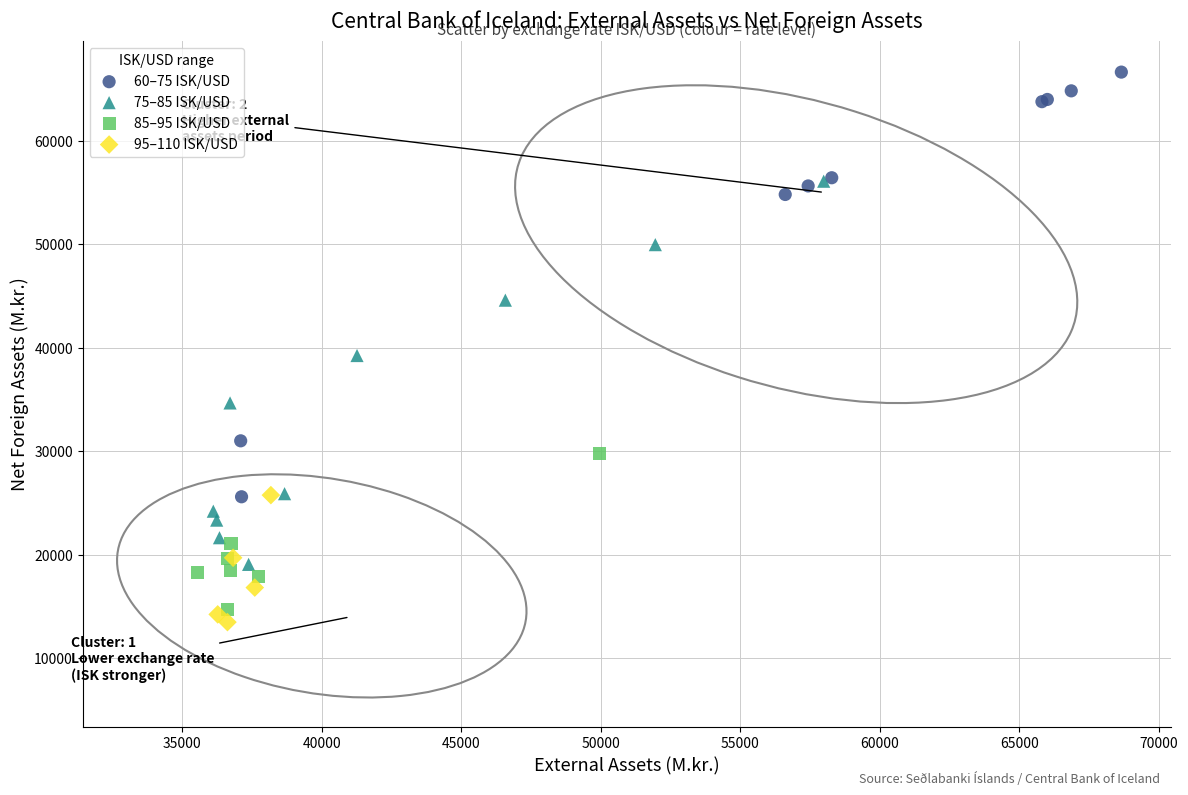

Which series has the widest spread of Y values?

60–75 ISK/USD